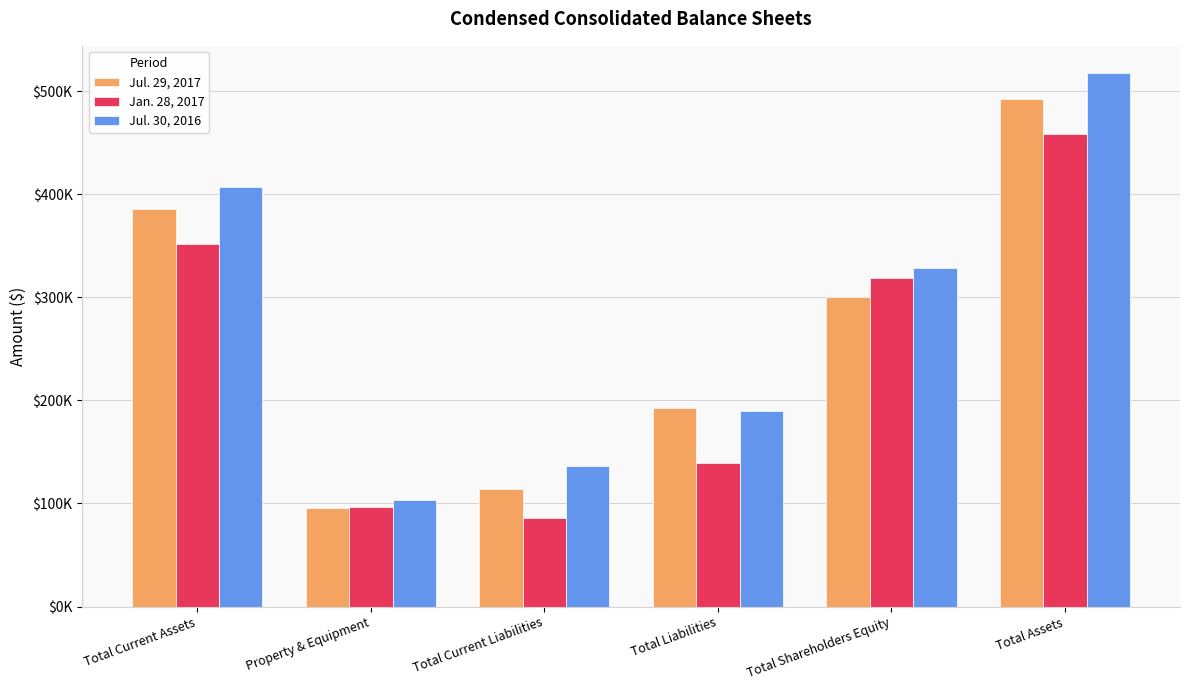

Reading left to right, extract all data points from this chart.

Jul. 29, 2017: Total Current Assets=385825	Property & Equipment=96046	Total Current Liabilities=114196	Total Liabilities=192609	Total Shareholders Equity=300203	Total Assets=492812
Jan. 28, 2017: Total Current Assets=351751	Property & Equipment=96216	Total Current Liabilities=86296	Total Liabilities=139596	Total Shareholders Equity=318882	Total Assets=458478
Jul. 30, 2016: Total Current Assets=406625	Property & Equipment=103363	Total Current Liabilities=136748	Total Liabilities=189622	Total Shareholders Equity=328464	Total Assets=518086